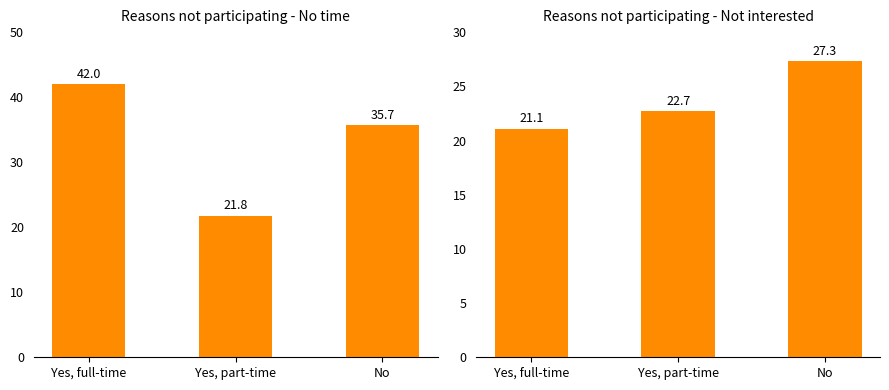

What position from the left is Yes, part-time?

2